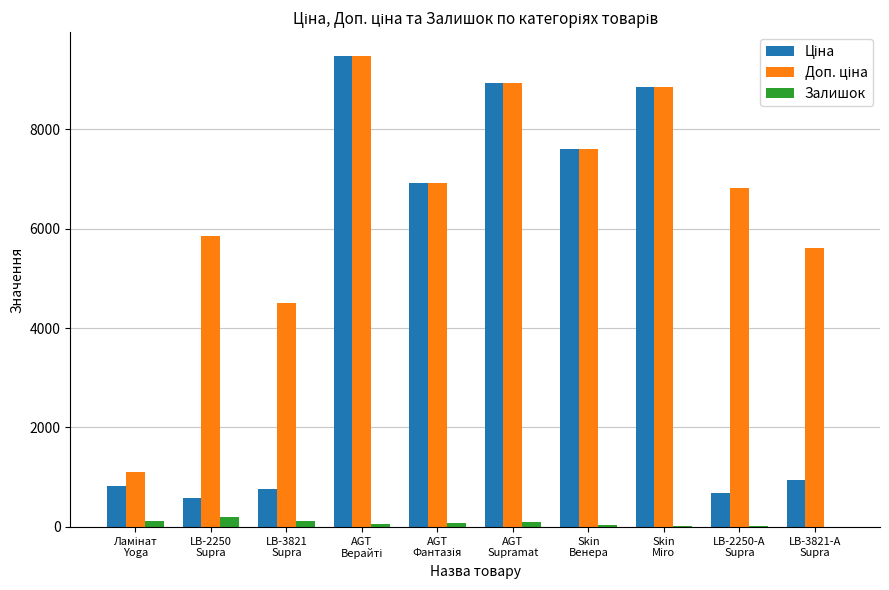

What is the sum of all Залишок values?

760.0